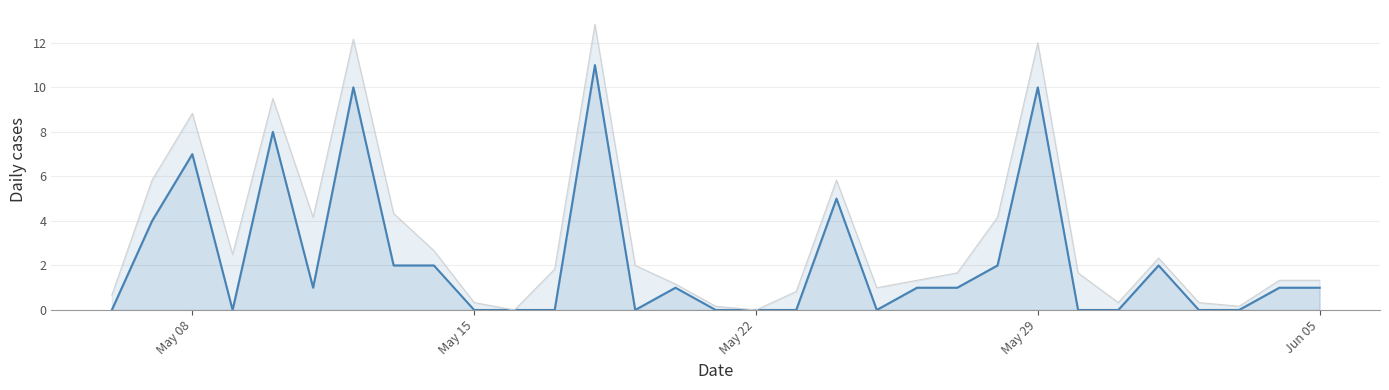

List the labels in order of value, smallest first.

2023-05-06, 2023-05-09, 2023-05-15, 2023-05-16, 2023-05-17, 2023-05-19, 2023-05-21, 2023-05-22, 2023-05-23, 2023-05-25, 2023-05-30, 2023-05-31, 2023-06-02, 2023-06-03, 2023-05-11, 2023-05-20, 2023-05-26, 2023-05-27, 2023-06-04, 2023-06-05, 2023-05-13, 2023-05-14, 2023-05-28, 2023-06-01, 2023-05-07, 2023-05-24, 2023-05-08, 2023-05-10, 2023-05-12, 2023-05-29, 2023-05-18